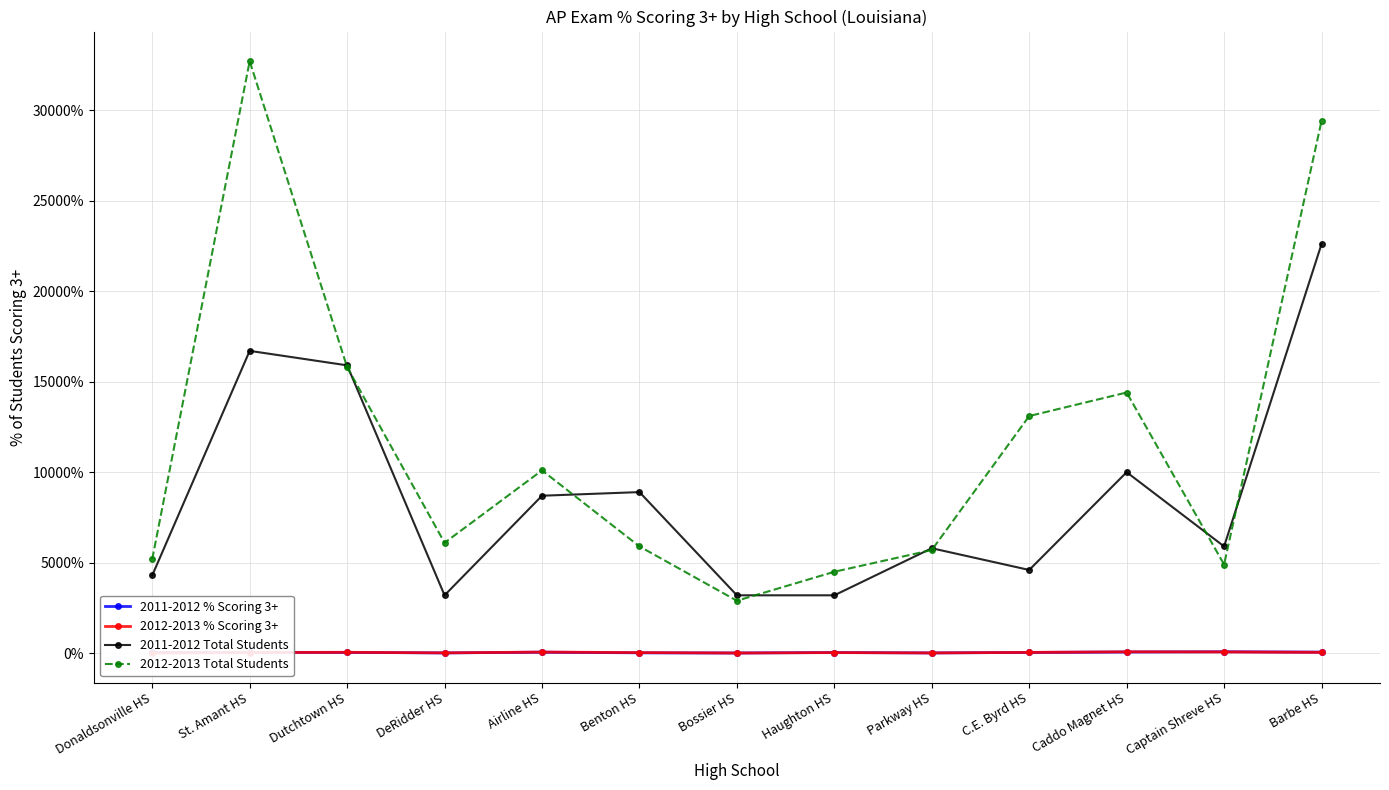

True or false: 2011-2012 Total Students and 2012-2013 % Scoring 3+ cross at least once.

False